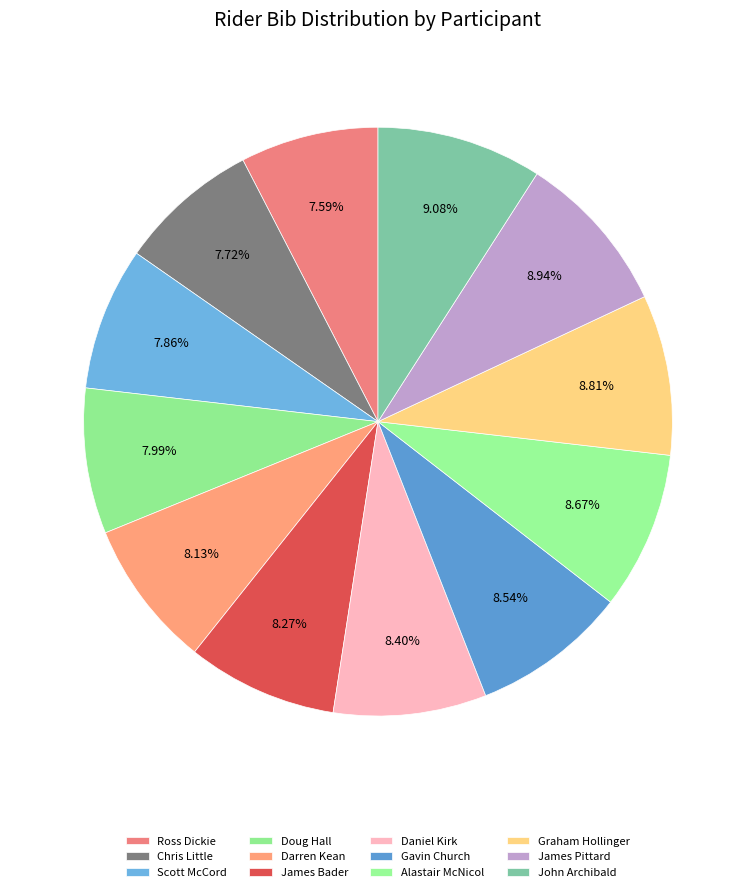

How many segments does this pie chart have?

12